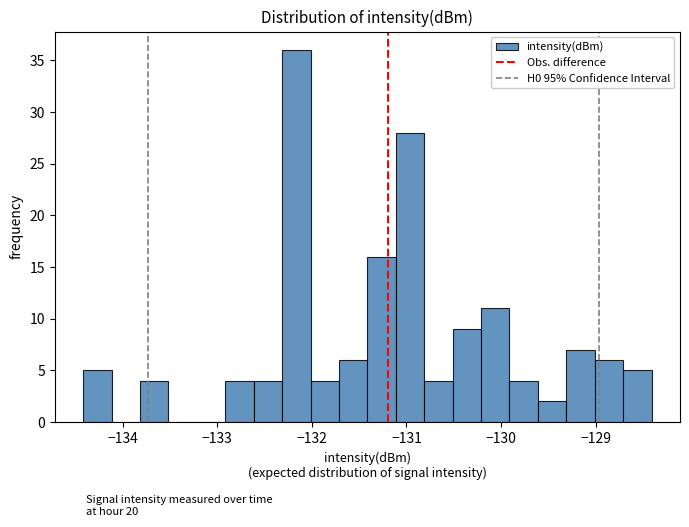

Read against the x-axis, roughly where is the centre of the tallest bar?

-132.2